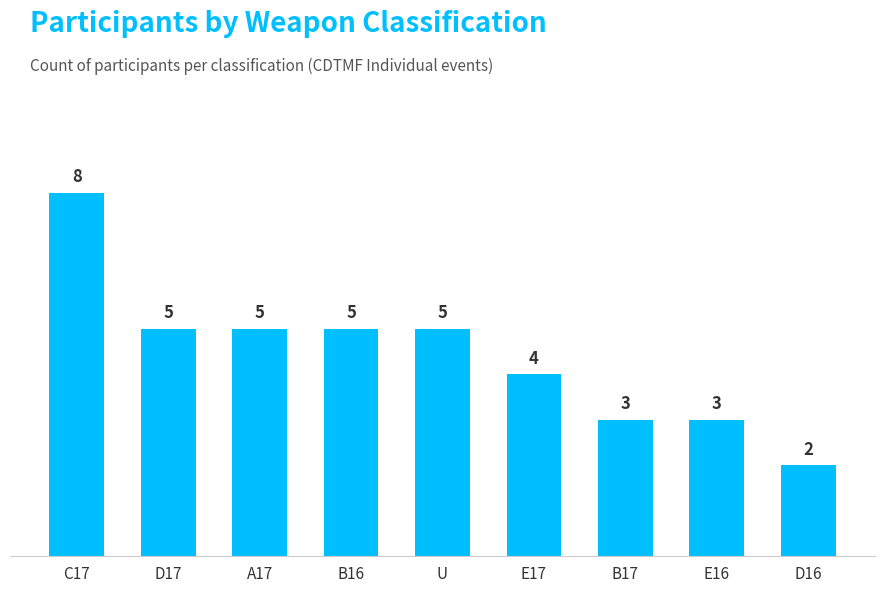

What is the average value?

4